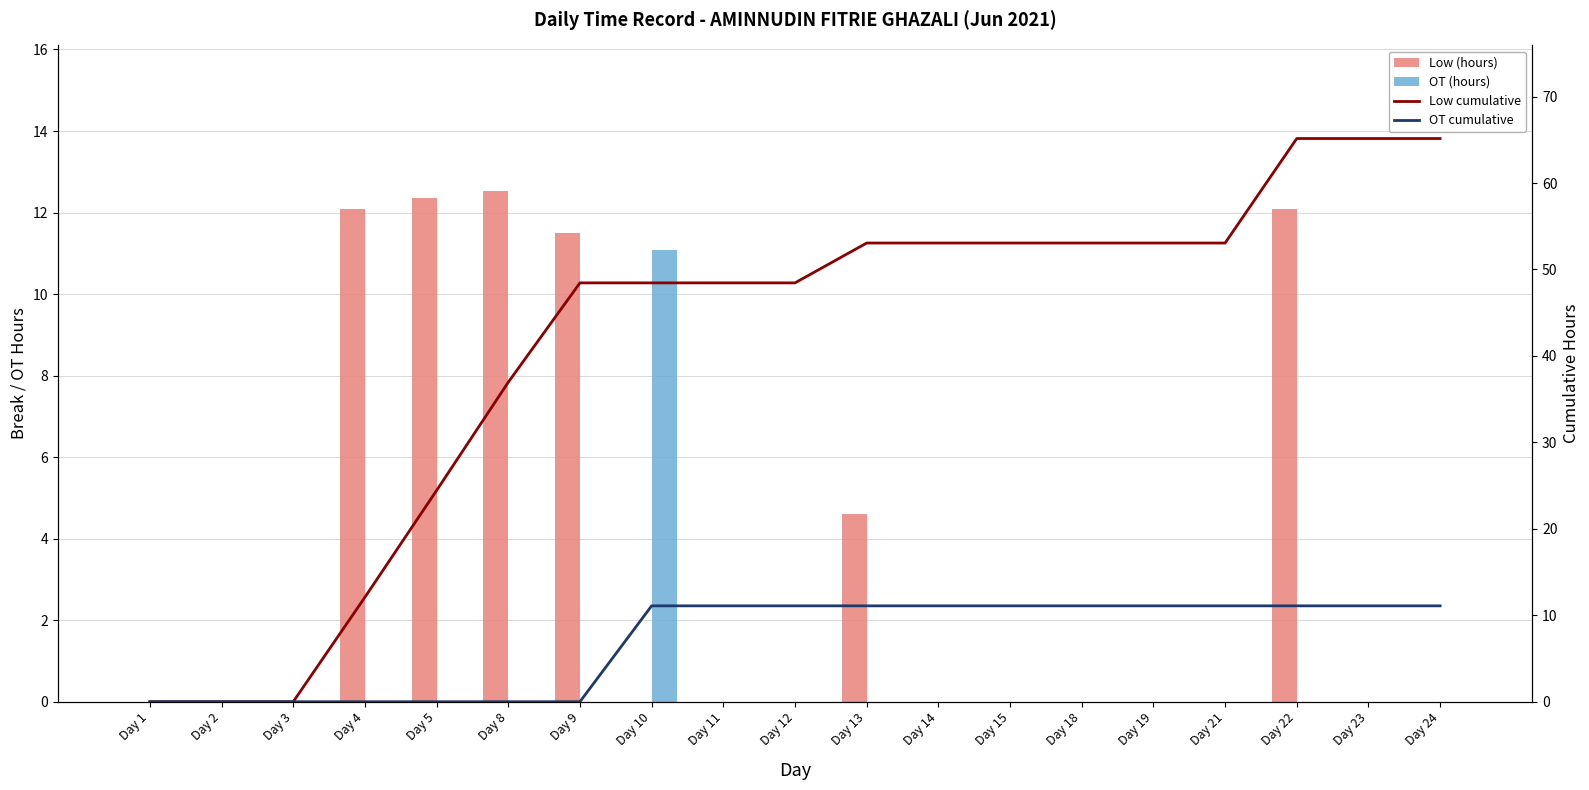

What is the average value of the OT (hours) series?

0.6